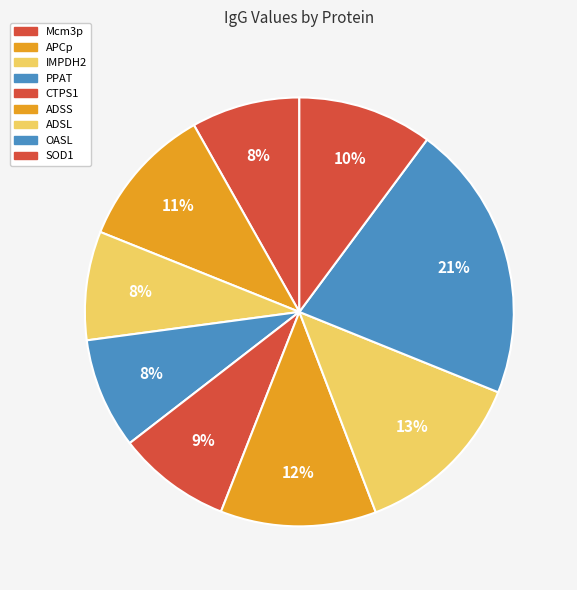

Does Mcm3p account for over 50% of the chart?

No